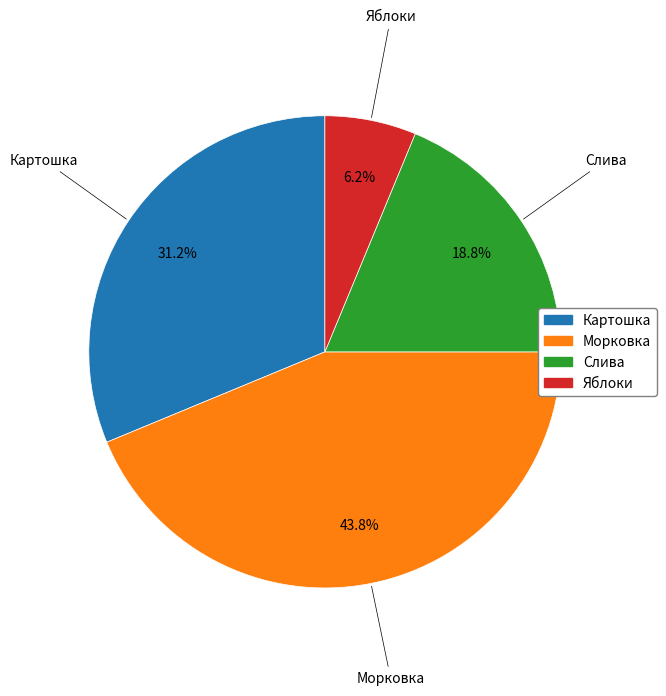

What is the smallest slice in the pie chart?

Яблоки